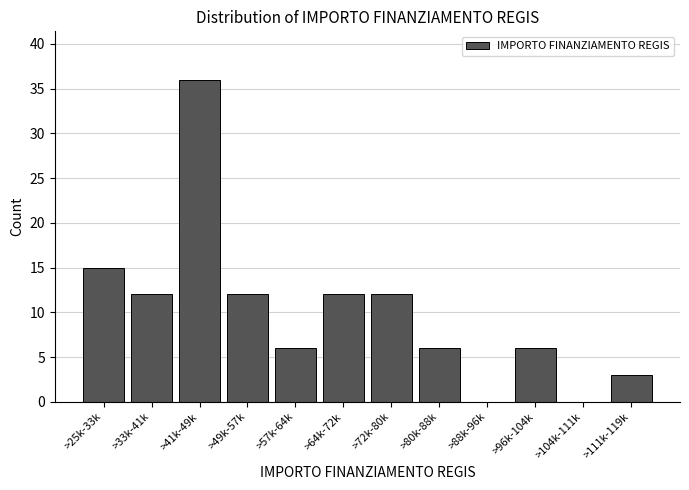

Reading right to left, transcribe all the data shown in this chart.

>111k-119k=3	>104k-111k=0	>96k-104k=6	>88k-96k=0	>80k-88k=6	>72k-80k=12	>64k-72k=12	>57k-64k=6	>49k-57k=12	>41k-49k=36	>33k-41k=12	>25k-33k=15